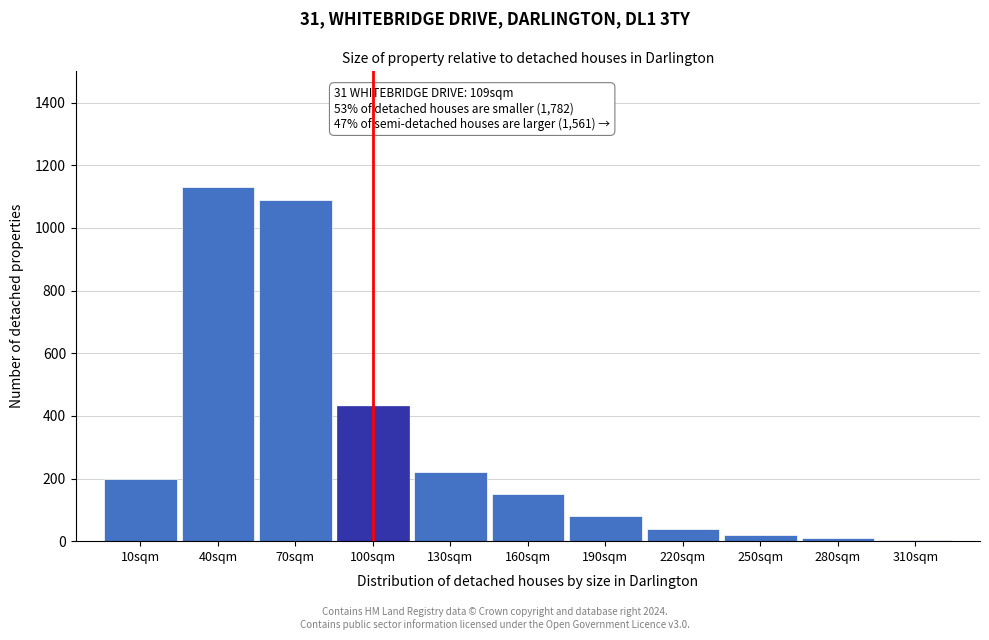

At which label is the value closest to 567?

100sqm